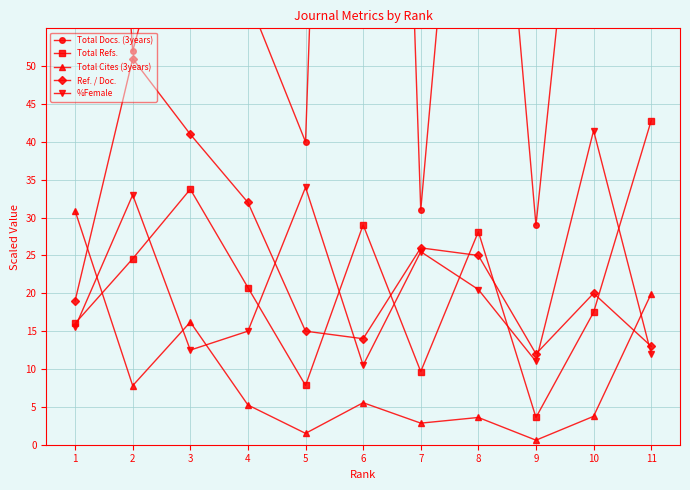

What is the value of the Ref. / Doc. point at the 8th from the left?

25.0